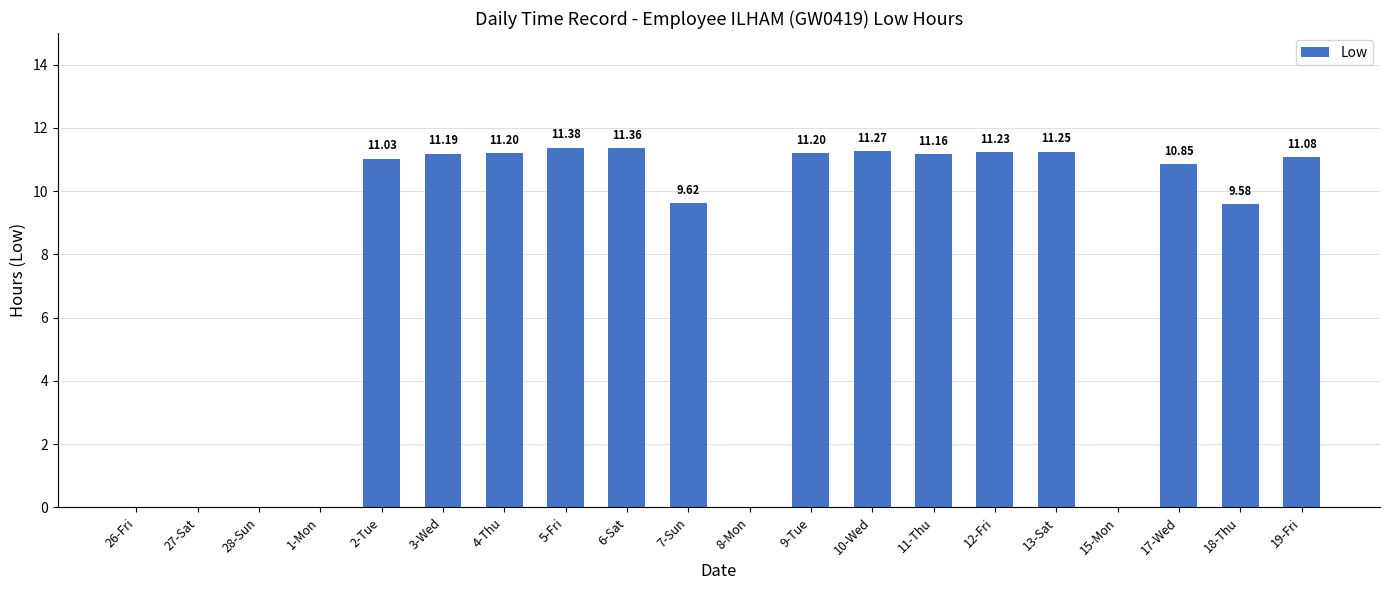

What is the sum of all values?

153.4